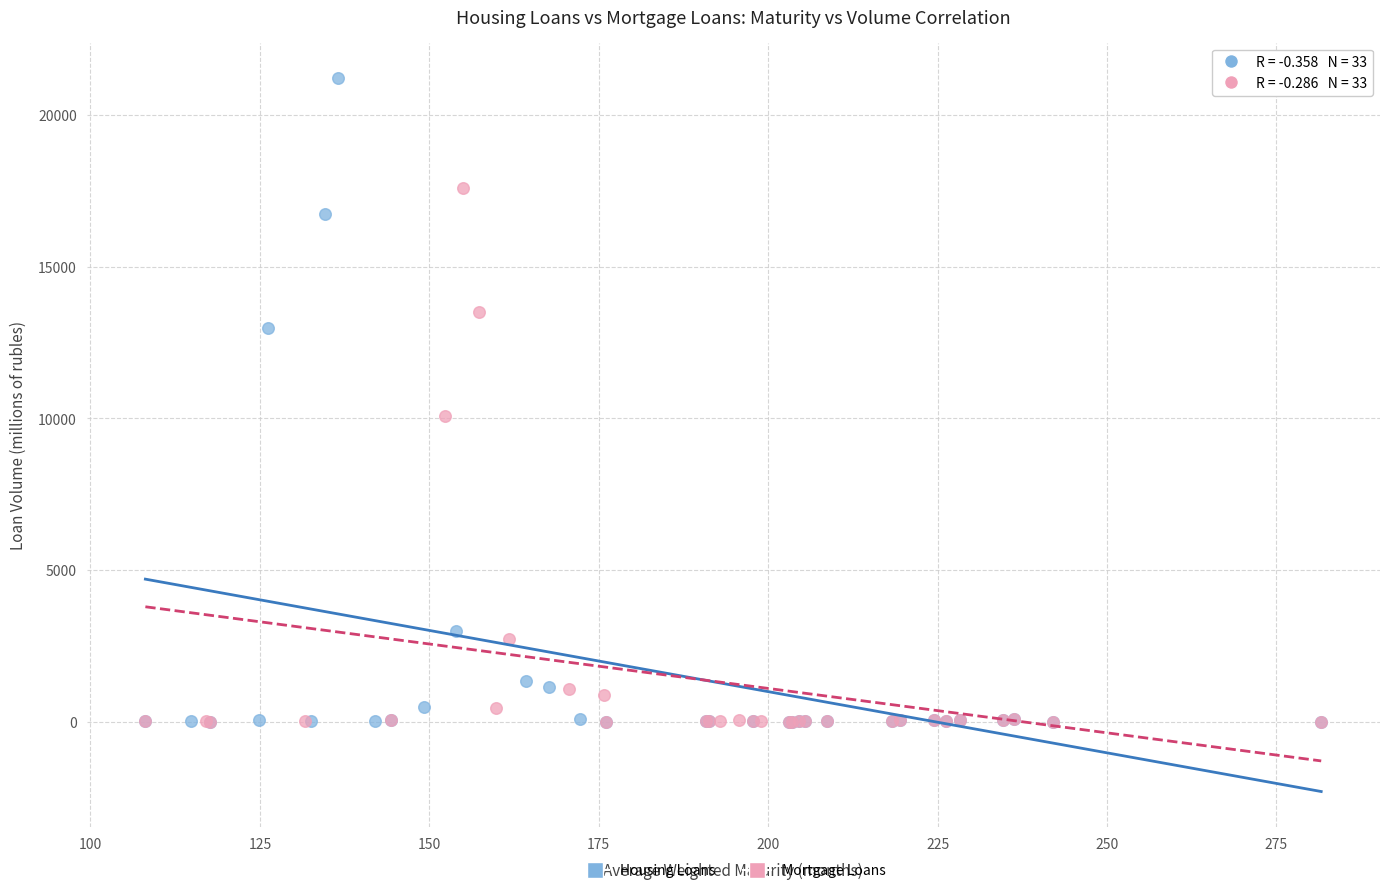

Which series contains the highest Y value?

Housing Loans